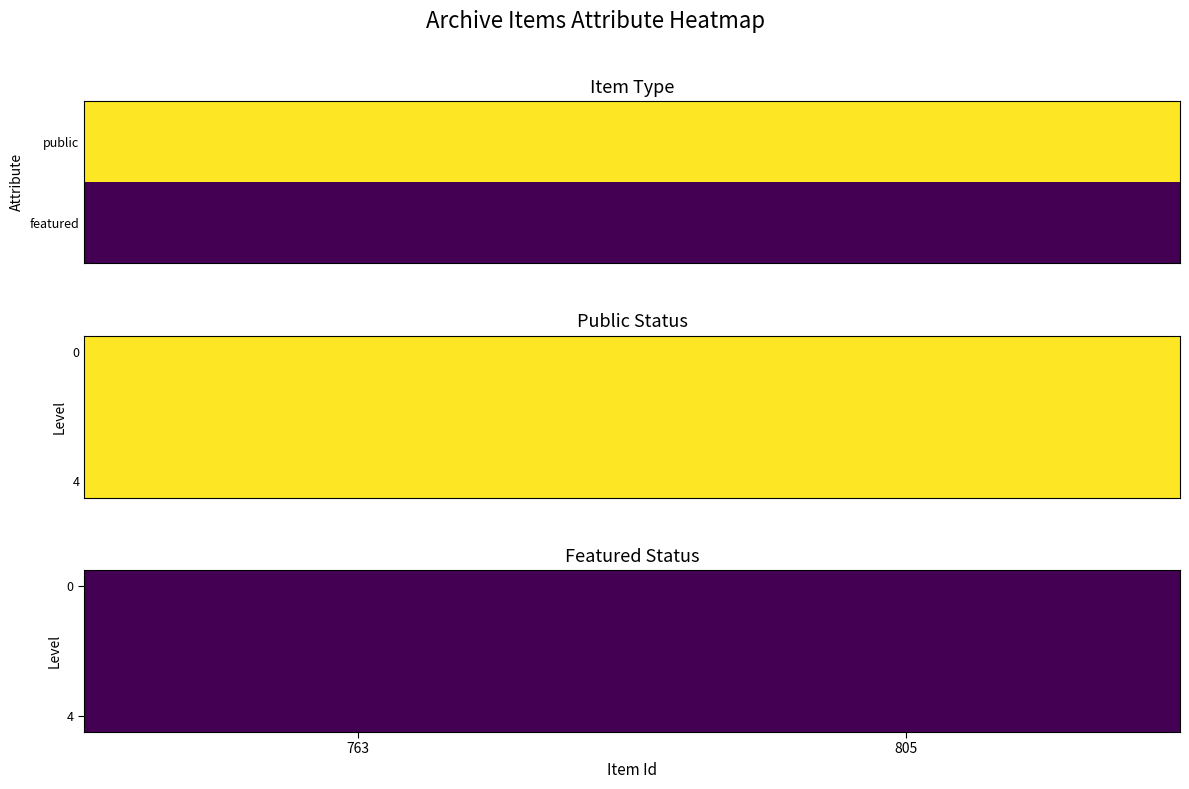

What is the total value across all series at public?

2